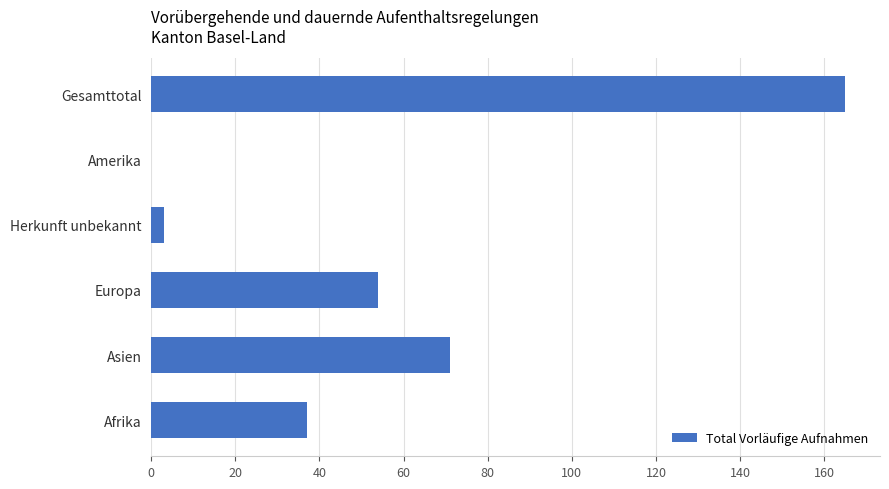

Reading bottom to top, what are all the values shown in this chart?

Afrika=37	Asien=71	Europa=54	Herkunft unbekannt=3	Amerika=0	Gesamttotal=165